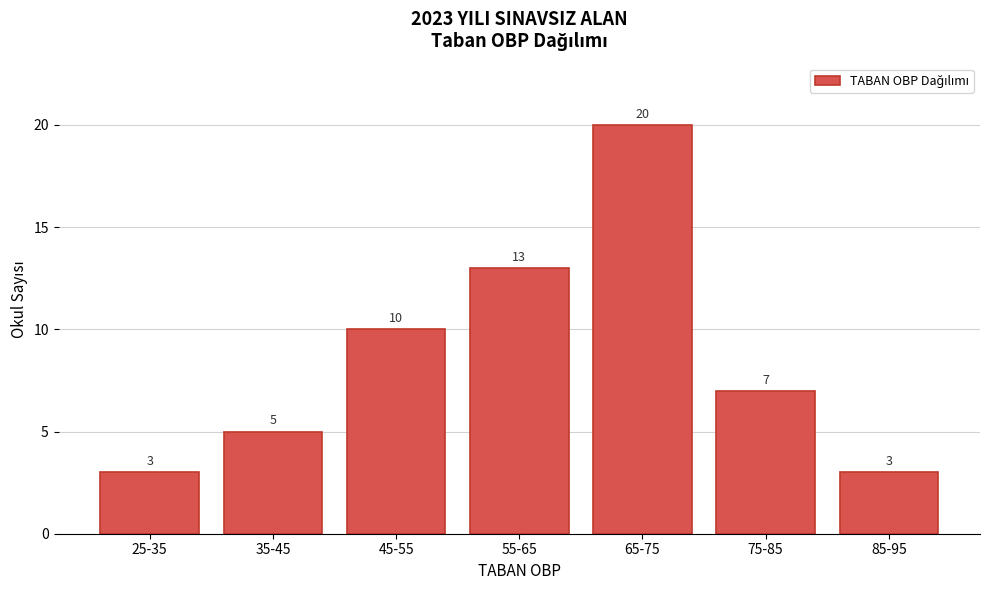

Reading right to left, list all the values displayed in this chart.

3	7	20	13	10	5	3